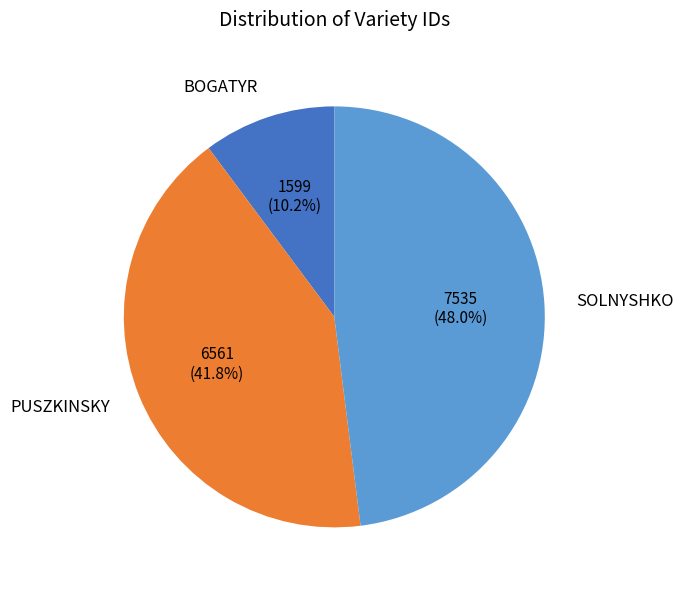

Count the number of slices in the pie.

3